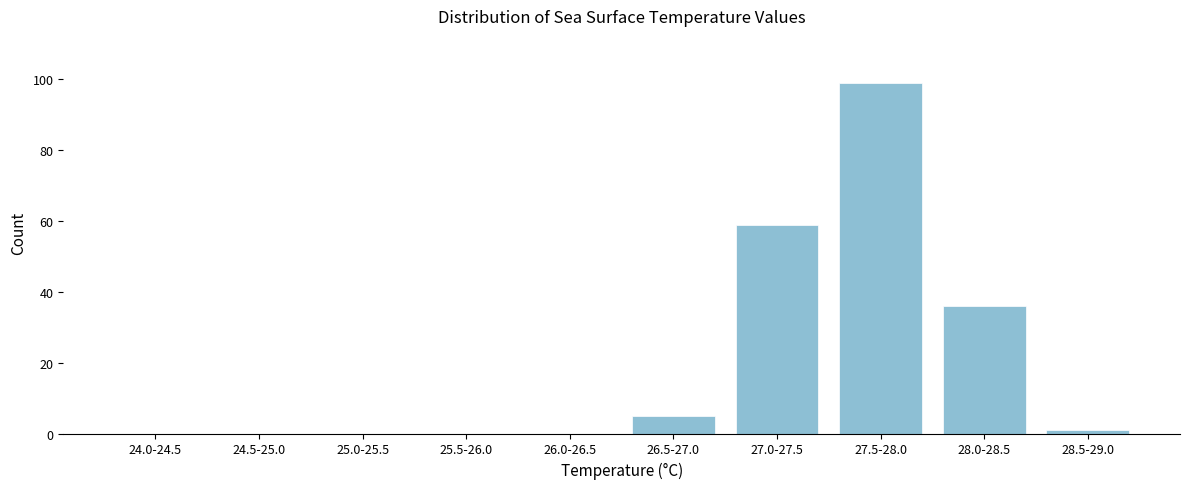

Reading right to left, what are all the values shown in this chart?

28.5-29.0=1	28.0-28.5=36	27.5-28.0=99	27.0-27.5=59	26.5-27.0=5	26.0-26.5=0	25.5-26.0=0	25.0-25.5=0	24.5-25.0=0	24.0-24.5=0